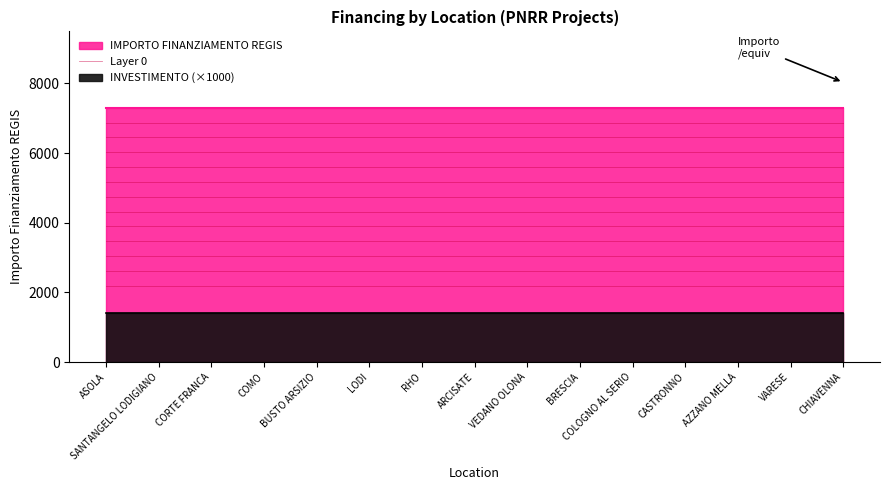

What is the label of the 1st point from the right?

CHIAVENNA